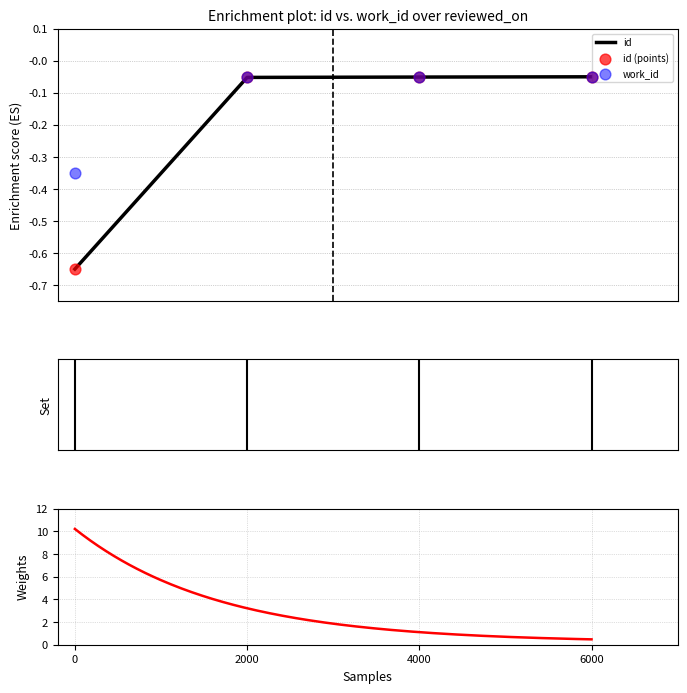

Which series reaches the maximum Y coordinate?

work_id